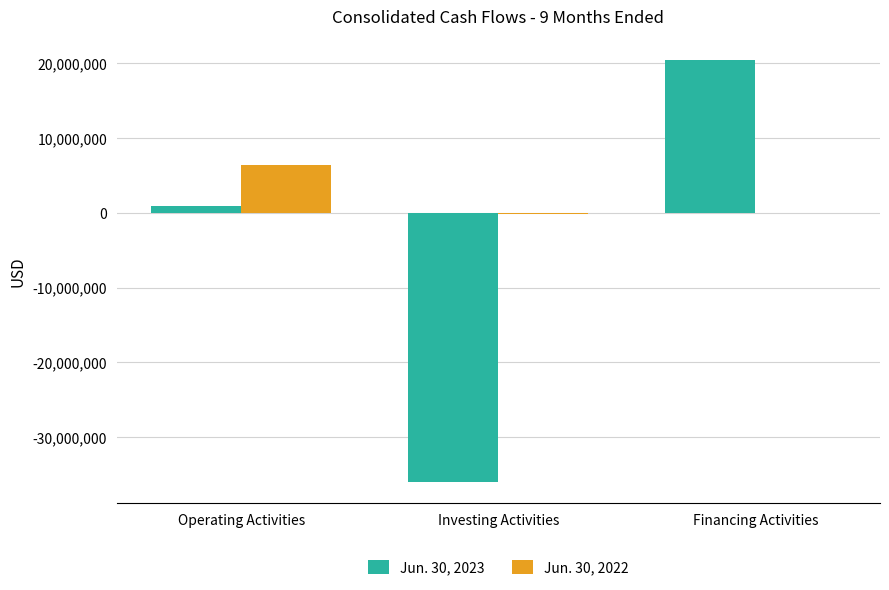

How many groups of bars are there?

3